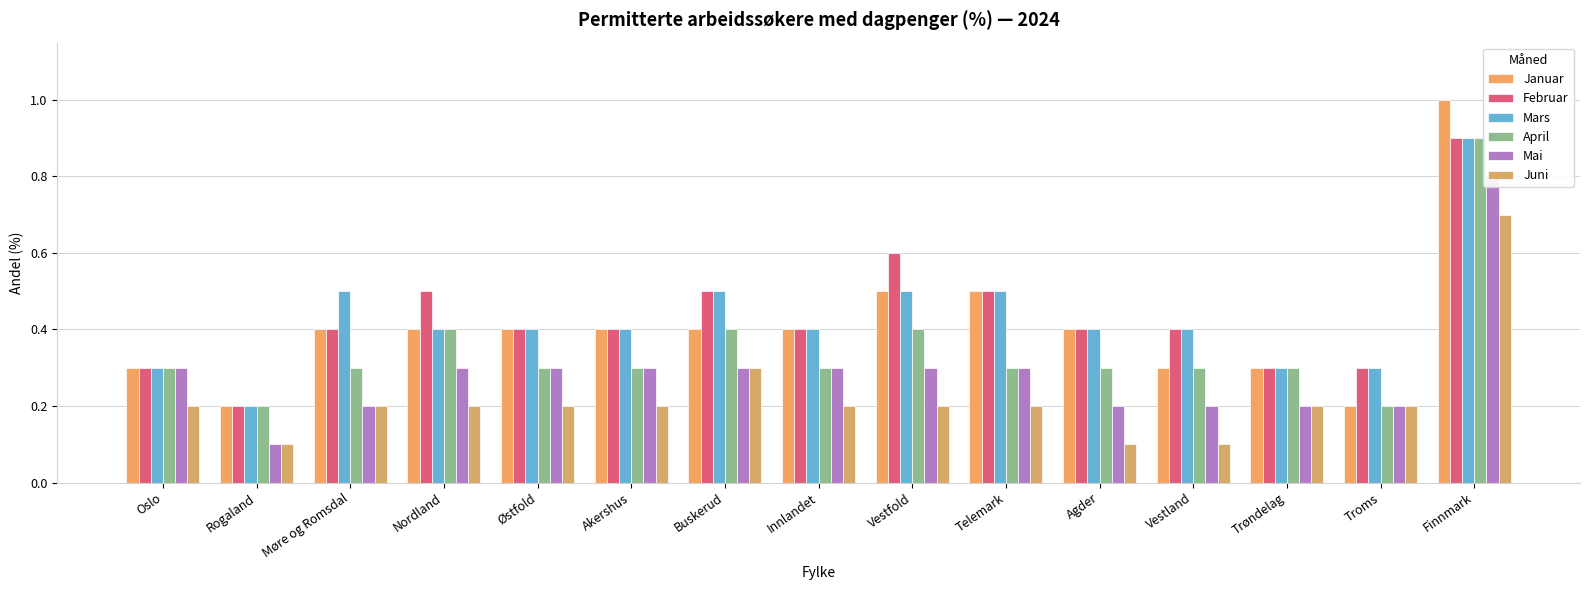

What is the total value across all series at Vestland?

1.7